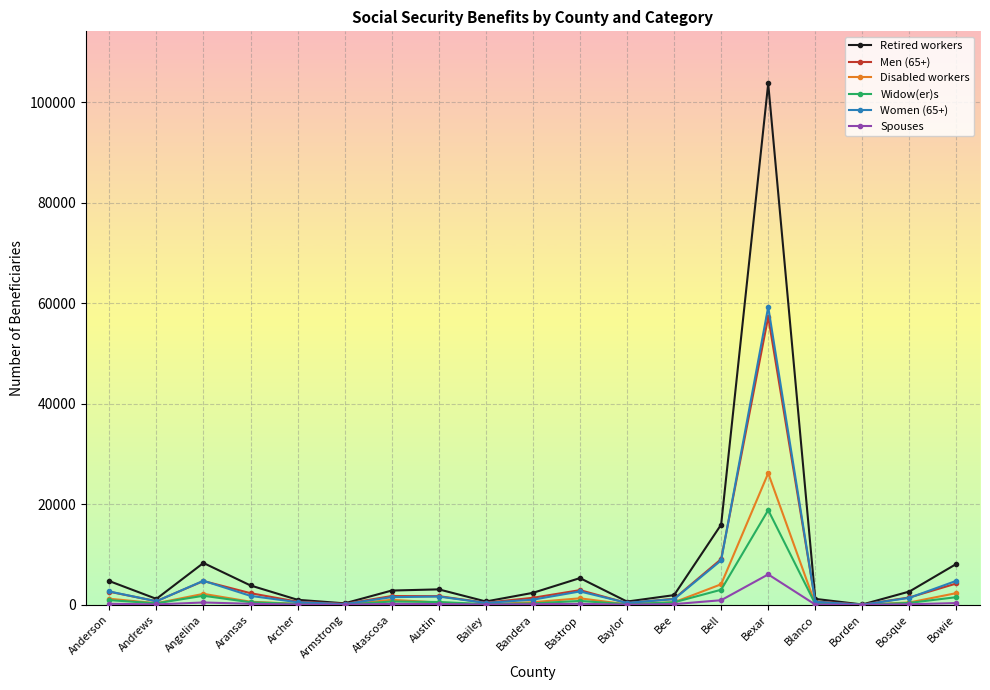

At which category does Women (65+) reach its first local peak?

Angelina